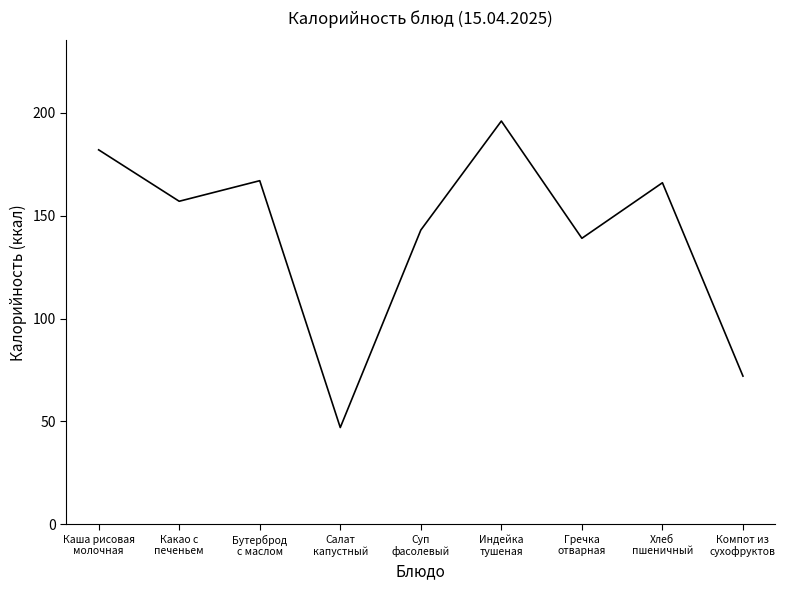

What is the smallest value displayed?

47